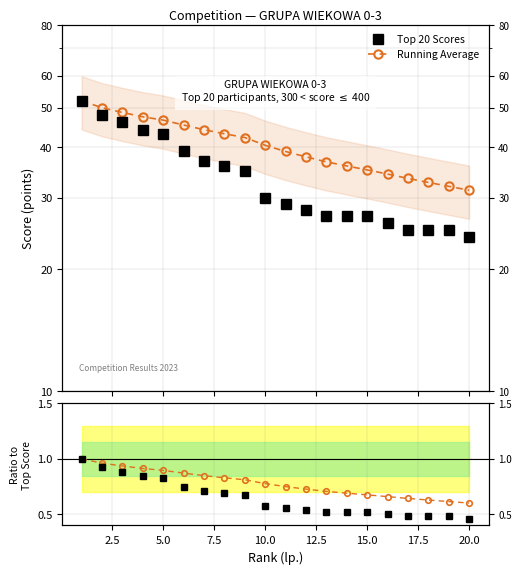

What are all the series names shown in the legend?

Top 20 Scores, Running Average